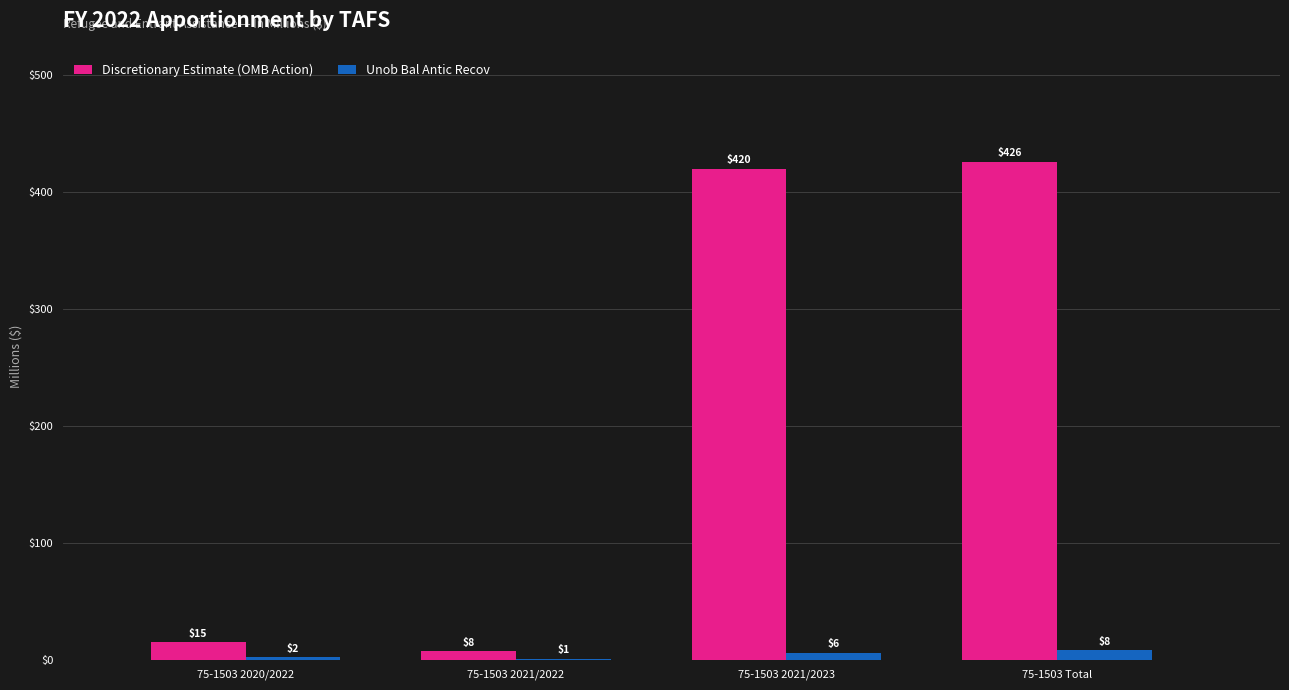

Between 75-1503 2020/2022 and 75-1503 2021/2023, which series saw the biggest shift?

Discretionary Estimate (OMB Action)